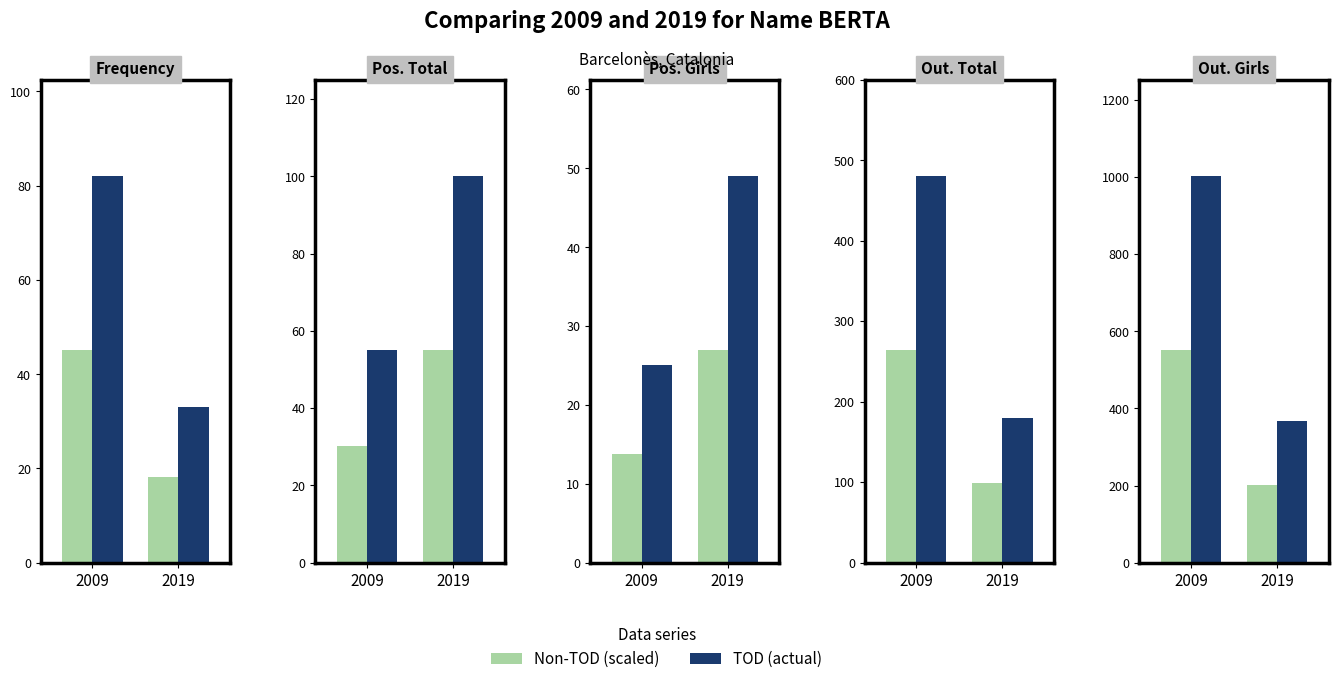

Read the TOD value at 2019.

368.0